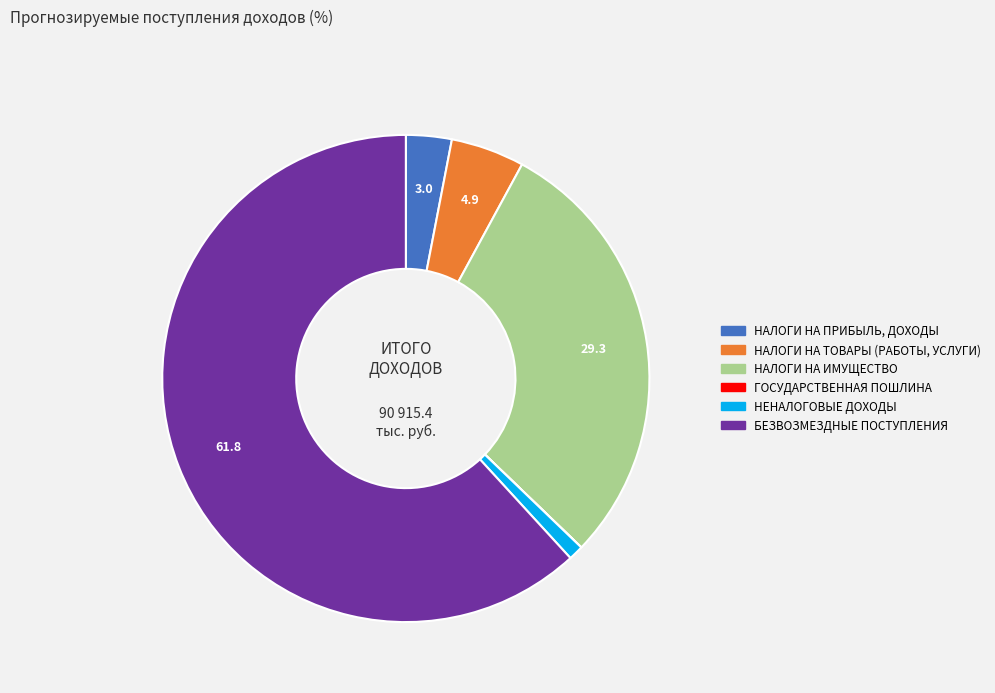

Which category accounts for the majority?

БЕЗВОЗМЕЗДНЫЕ ПОСТУПЛЕНИЯ